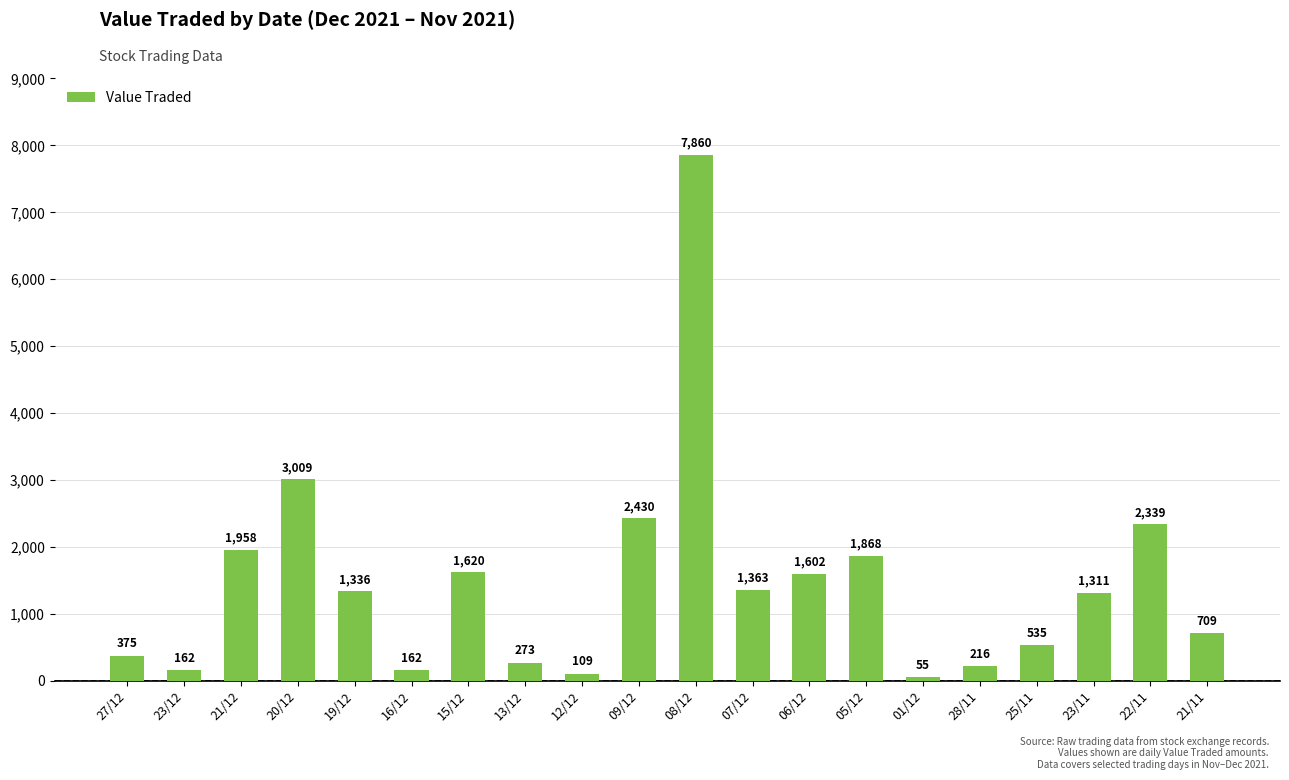

What is the value of the 18th bar from the left?

1311